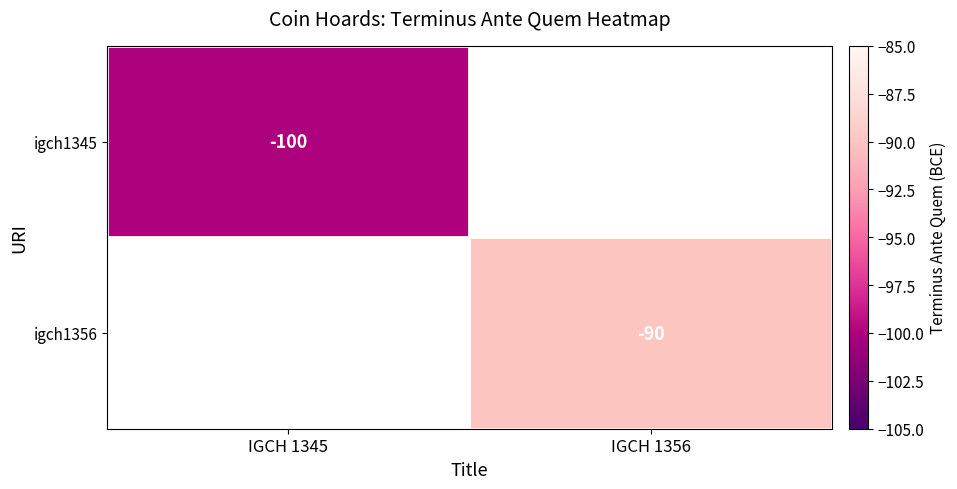

True or false: igch1356 has a value of -158 at IGCH 1356.

False